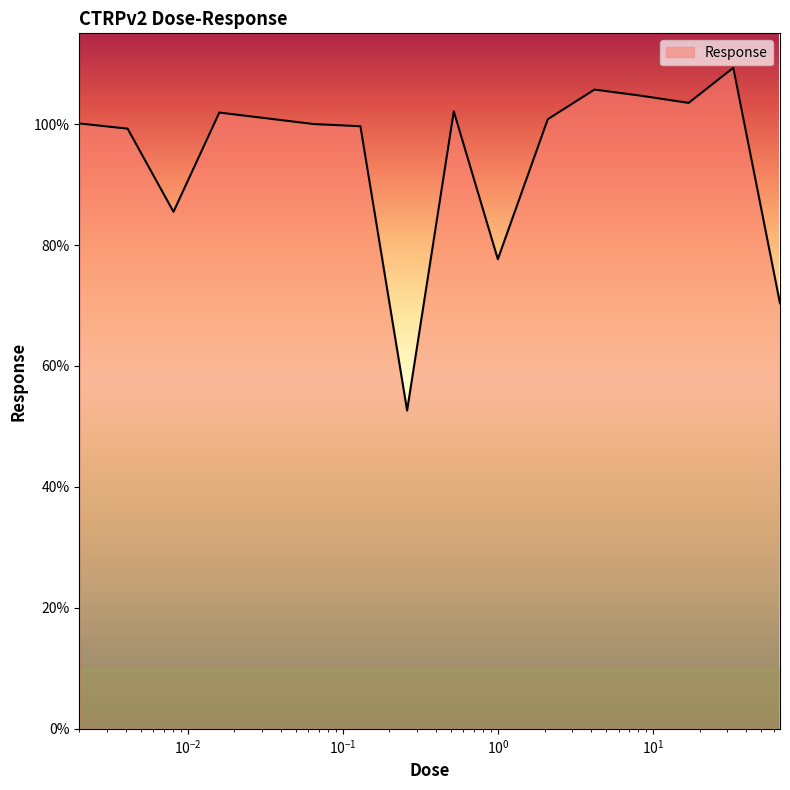

What is the greatest value displayed?

109.3